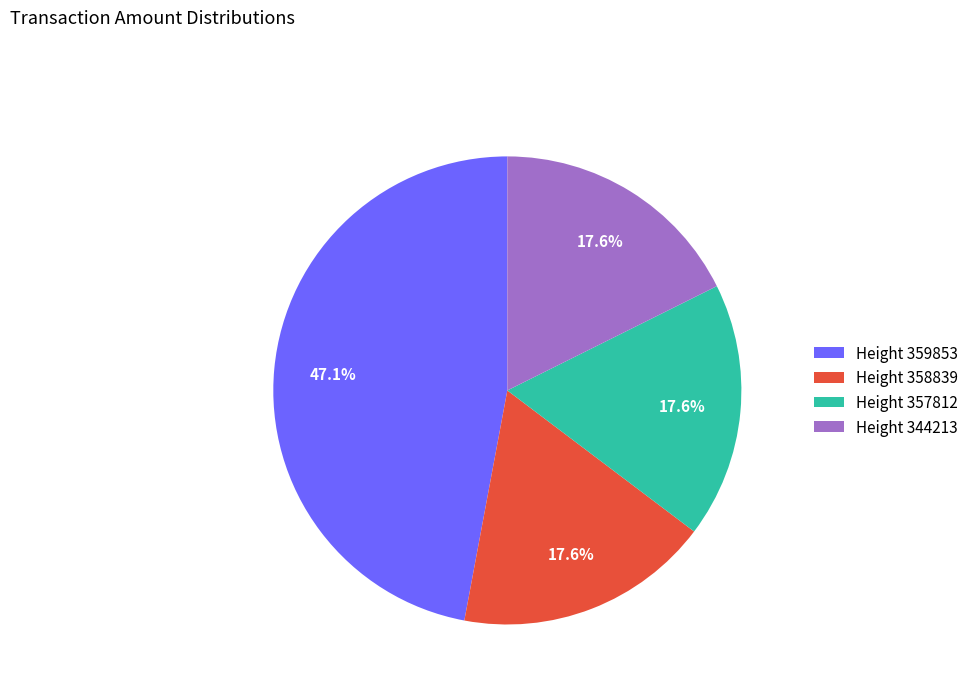

What is the ratio of the value at Height 344213 to the value at Height 358839?

1.0